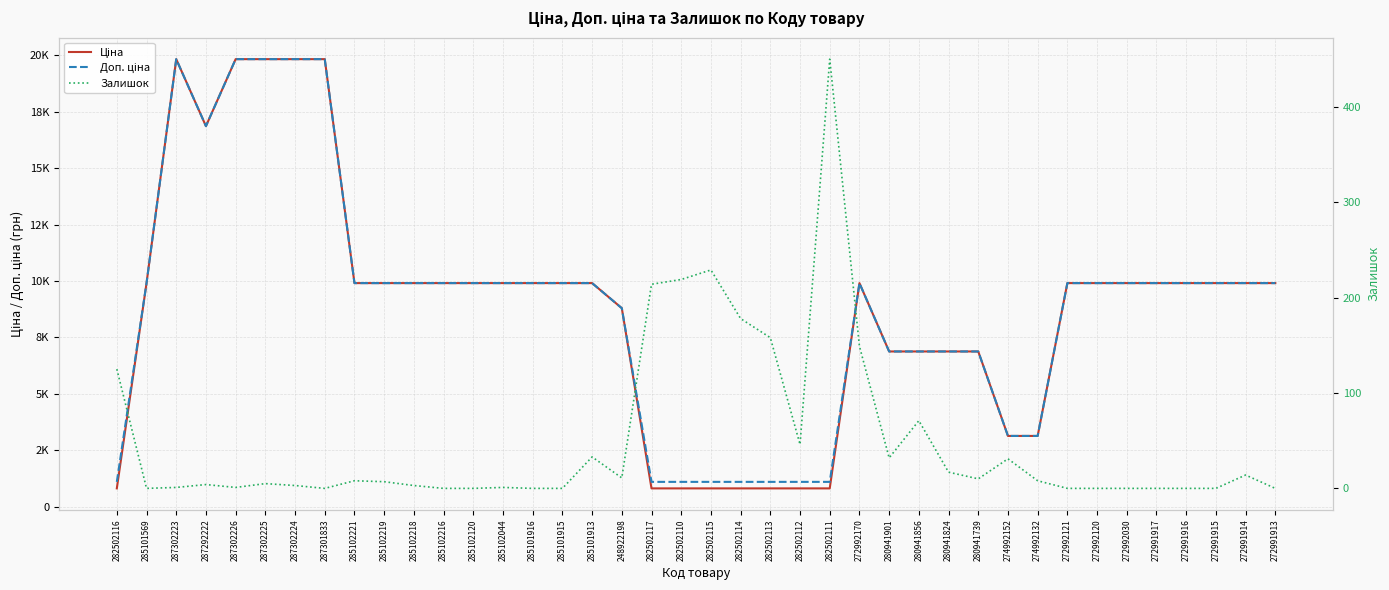

At which category does Ціна reach its first local peak?

287302223